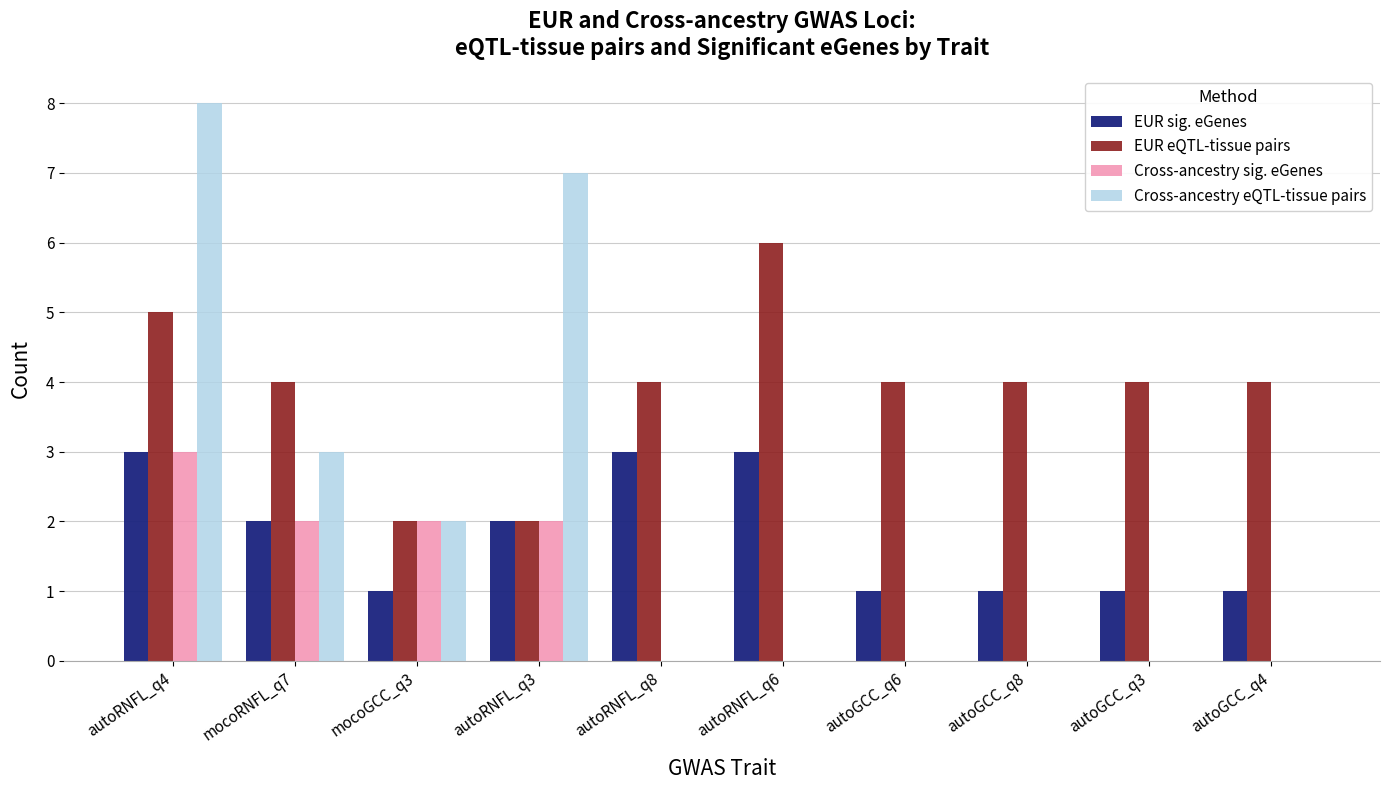

What is the maximum value shown in the chart?

8